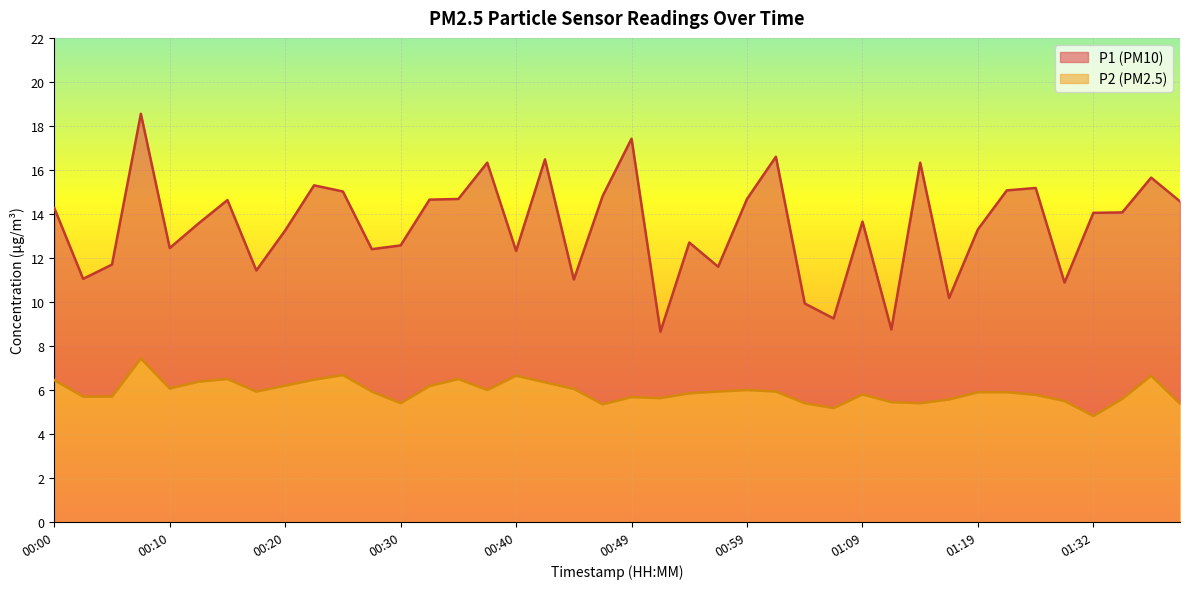

What is the total value across all series at 00:40?

12.3